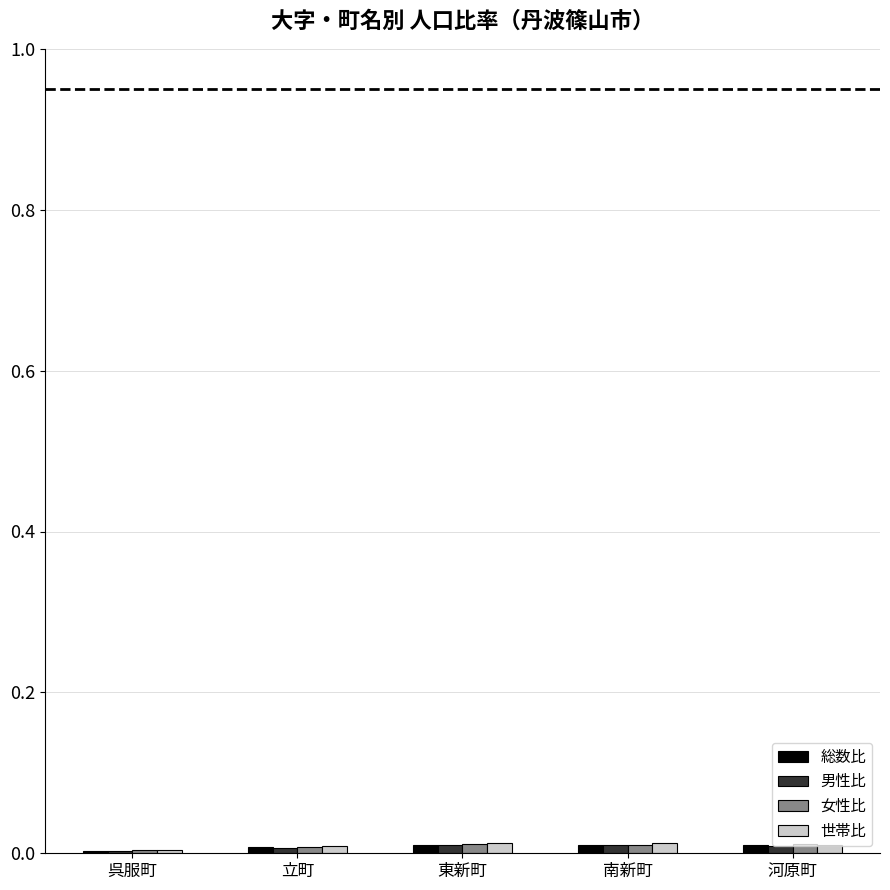

How many groups of bars are there?

5